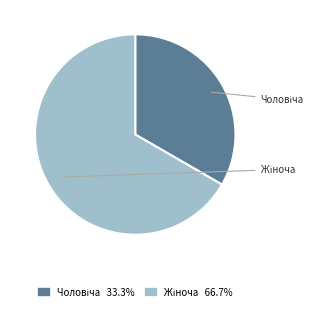

What percentage is the Чоловіча slice, to the nearest percent?

33%